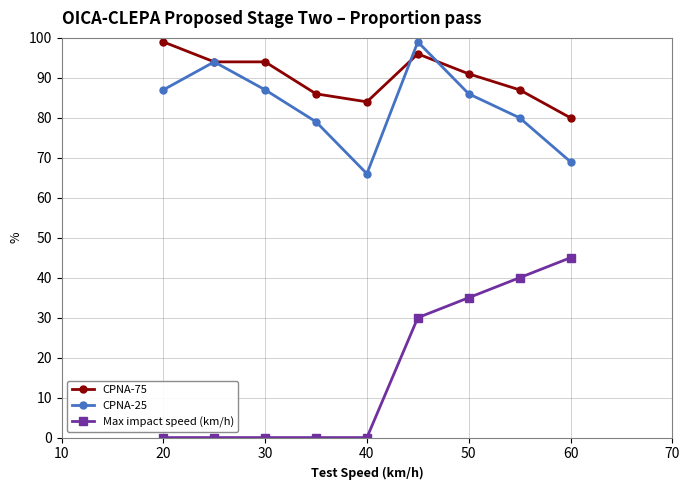

Reading left to right, extract all data points from this chart.

CPNA-75: 99	94	94	86	84	96	91	87	80
CPNA-25: 87	94	87	79	66	99	86	80	69
Max impact speed (km/h): 0	0	0	0	0	30	35	40	45